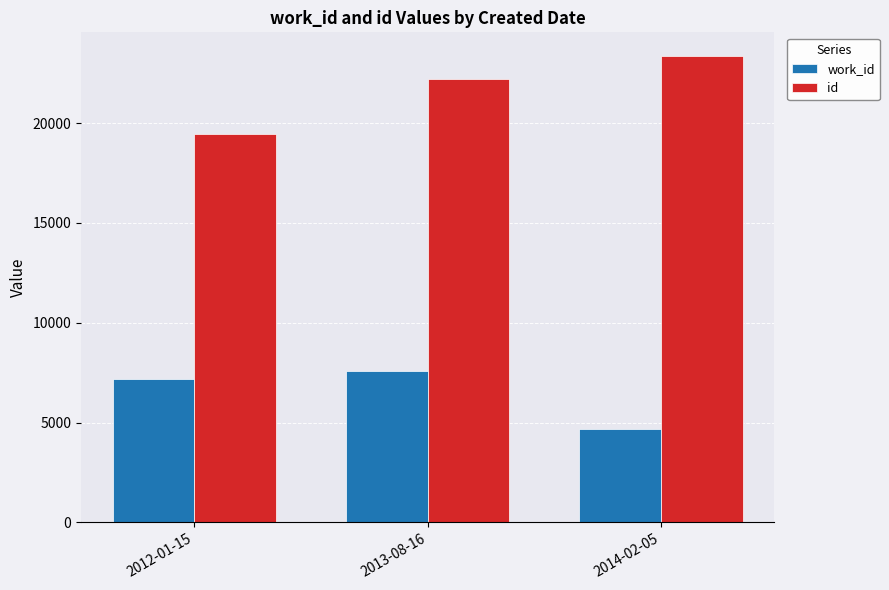

What is the difference between the id values at 2012-01-15 and 2014-02-05?

3911